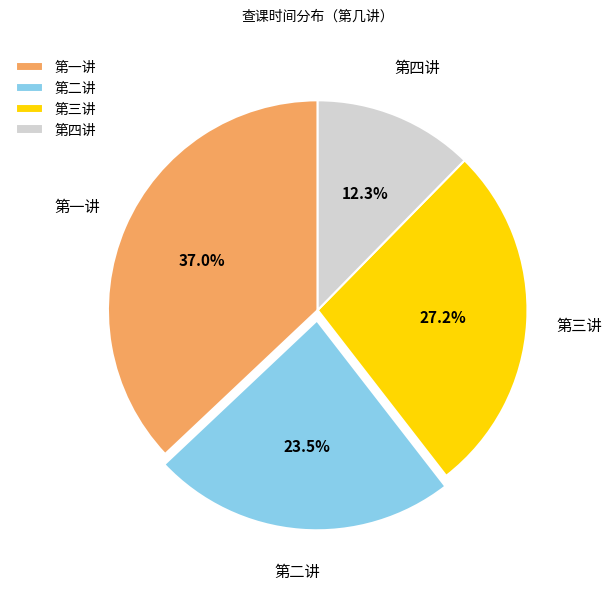

Approximately how many times larger is the value at 第四讲 compared to 第二讲?

0.5